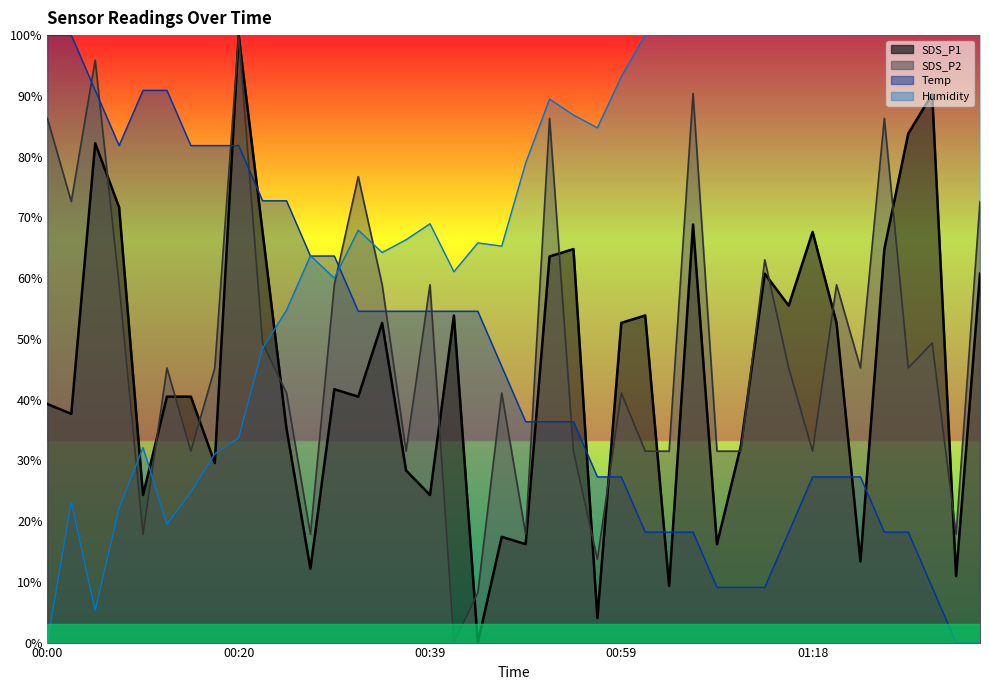

Is it true that SDS_P1 equals 74.4 at 00:34?

False